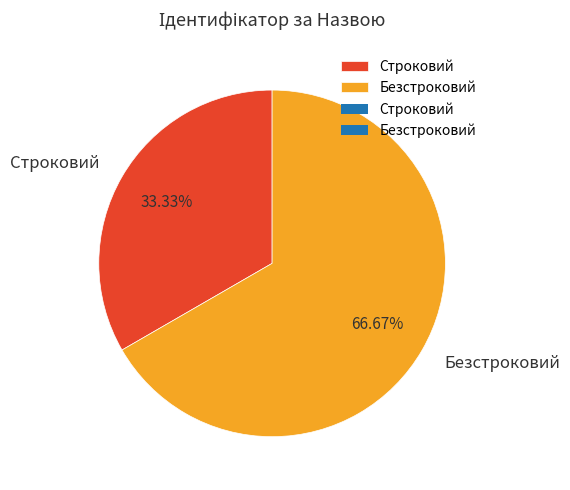

Which slice is the largest?

Безстроковий